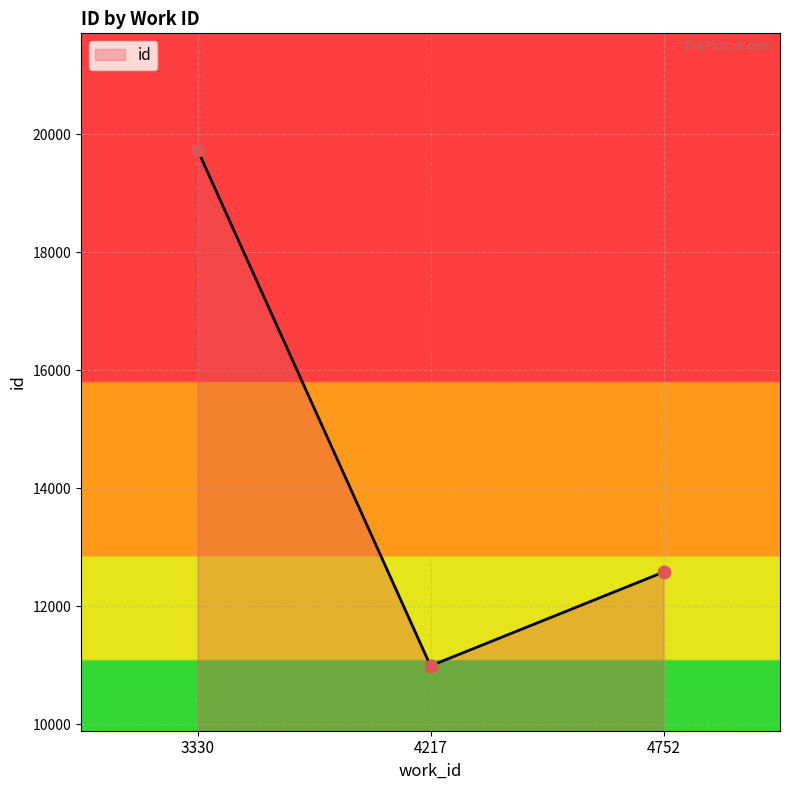

What is the change in value from 4217 to 4752?

+1588